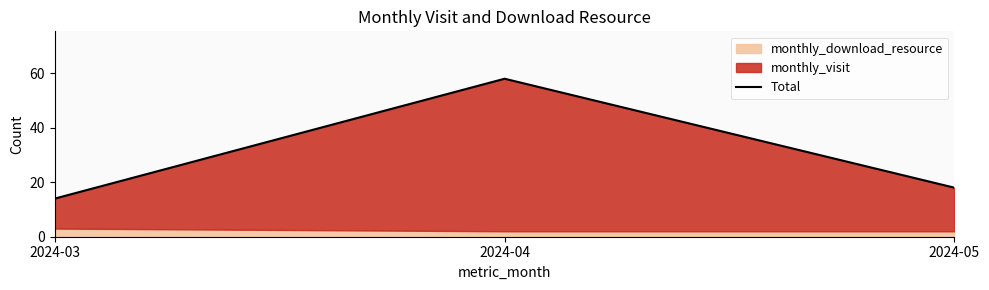

True or false: the data shows 14 at 2024-03.

True